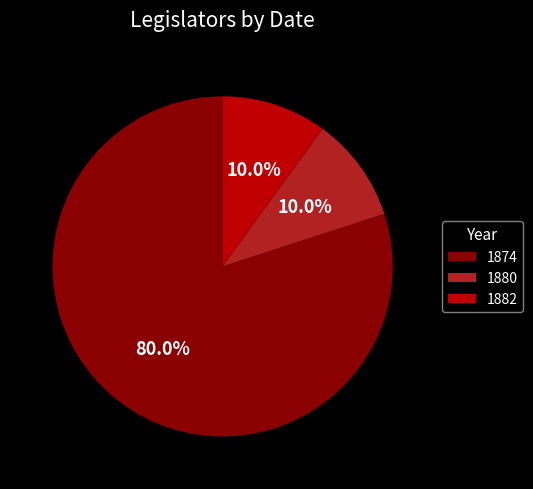

Approximately how many times larger is the value at 1882 compared to 1880?

1.0